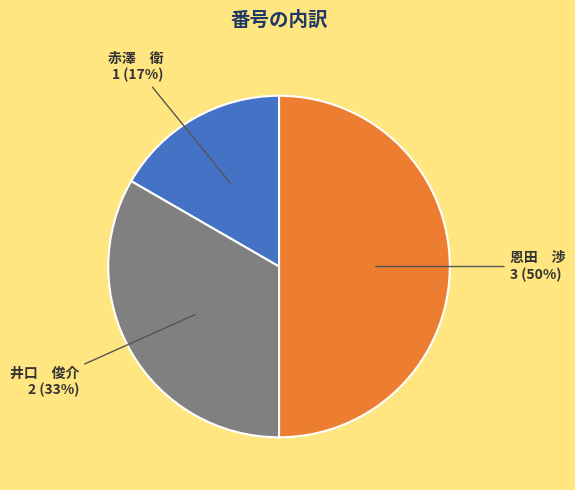

Is it true that 恩田 渉 is 60% of the pie?

False